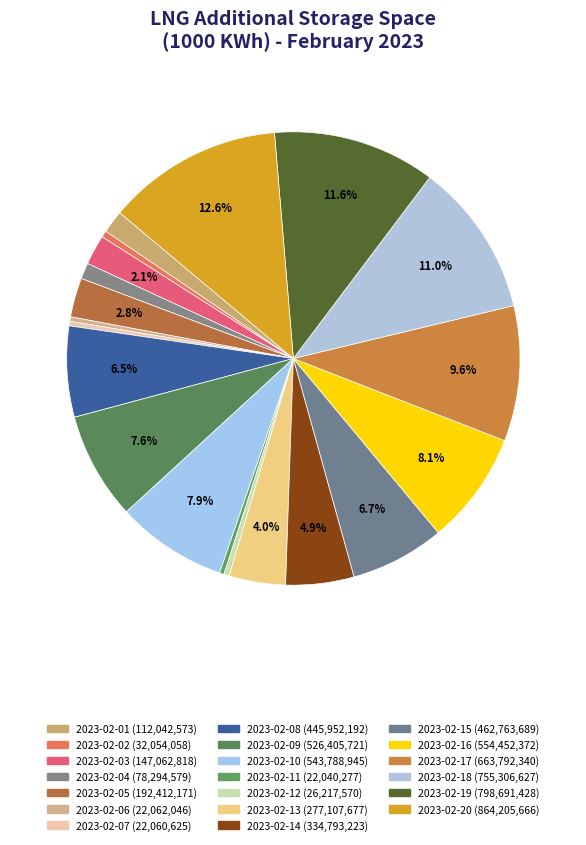

Does any single category account for the majority?

No